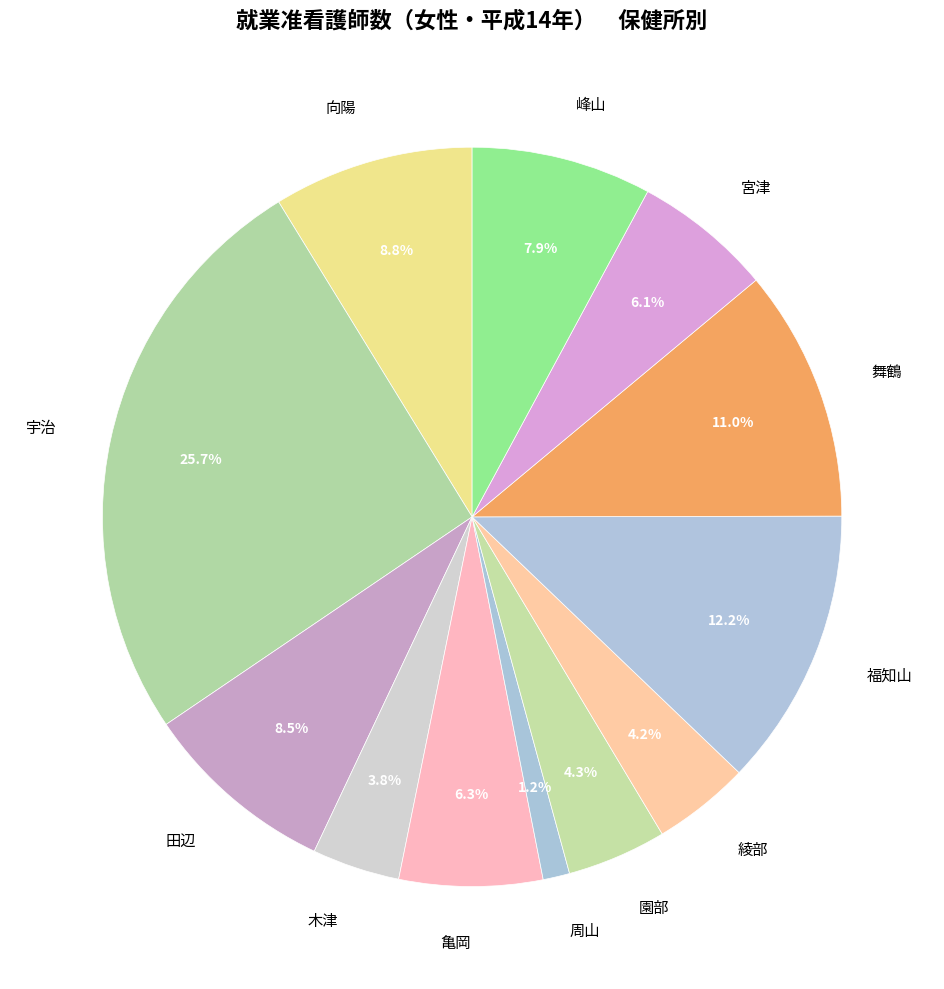

Between 亀岡 and 峰山, which is larger?

峰山